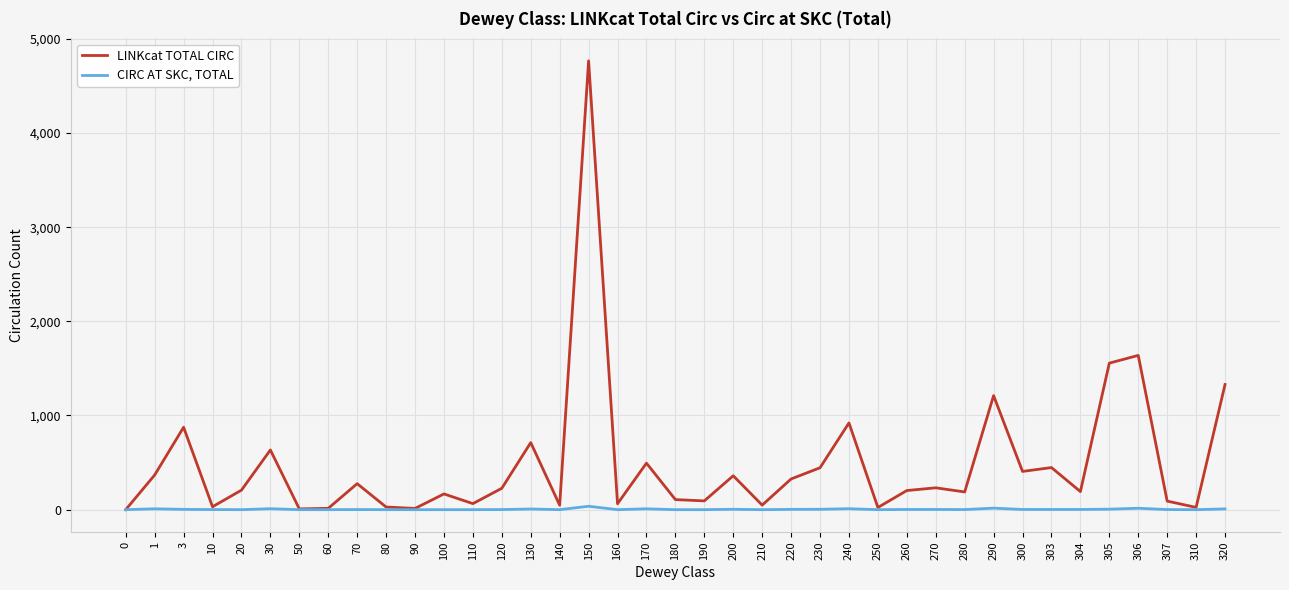

Is it true that LINKcat TOTAL CIRC equals 1224 at 3?

False